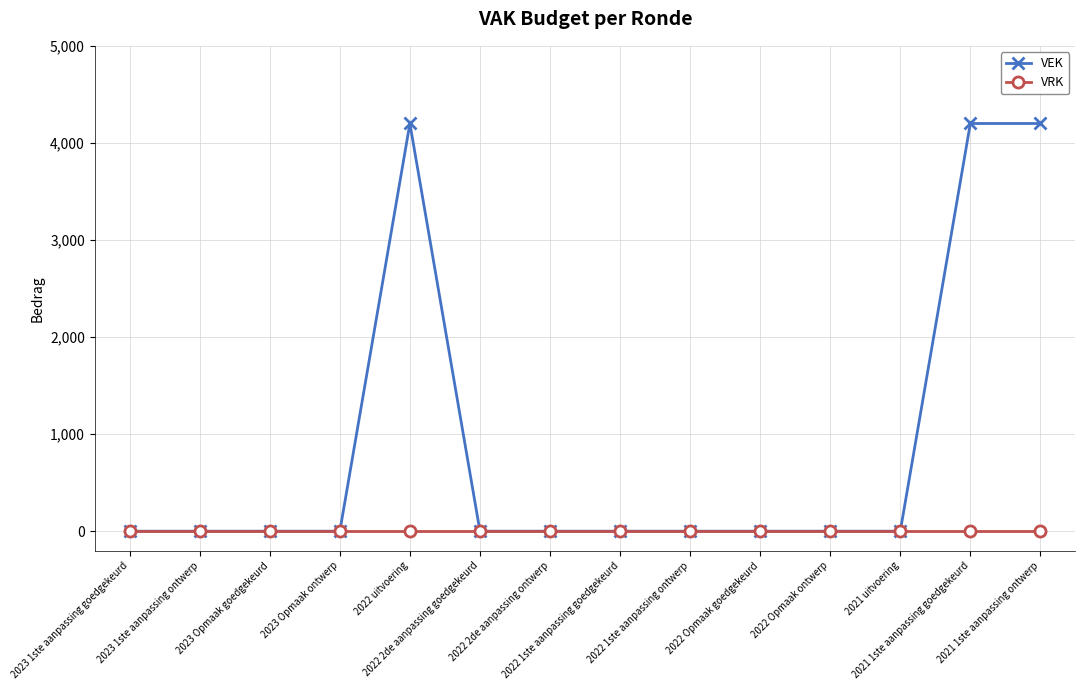

True or false: VEK has a value of 0 at 2022 Opmaak goedgekeurd.

True